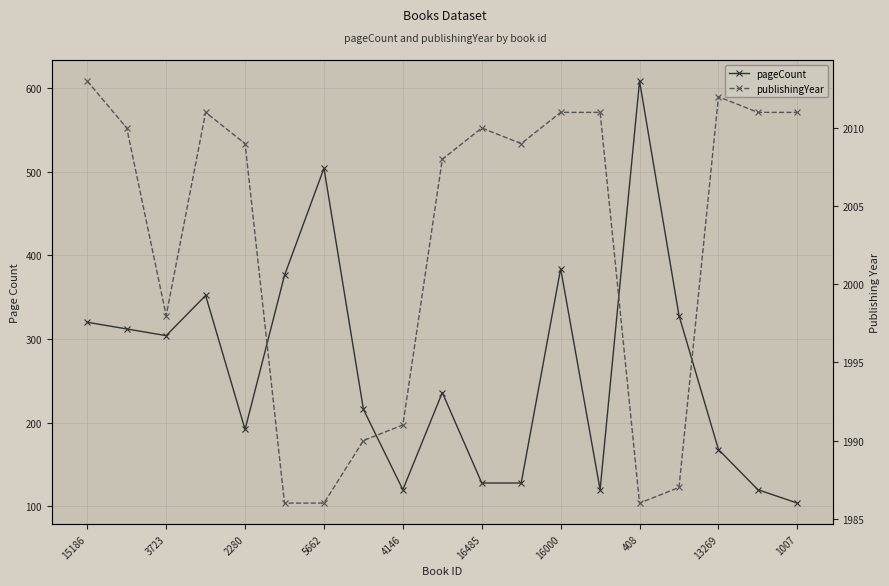

The value of pageCount at 15186 is 320. True or false?

True